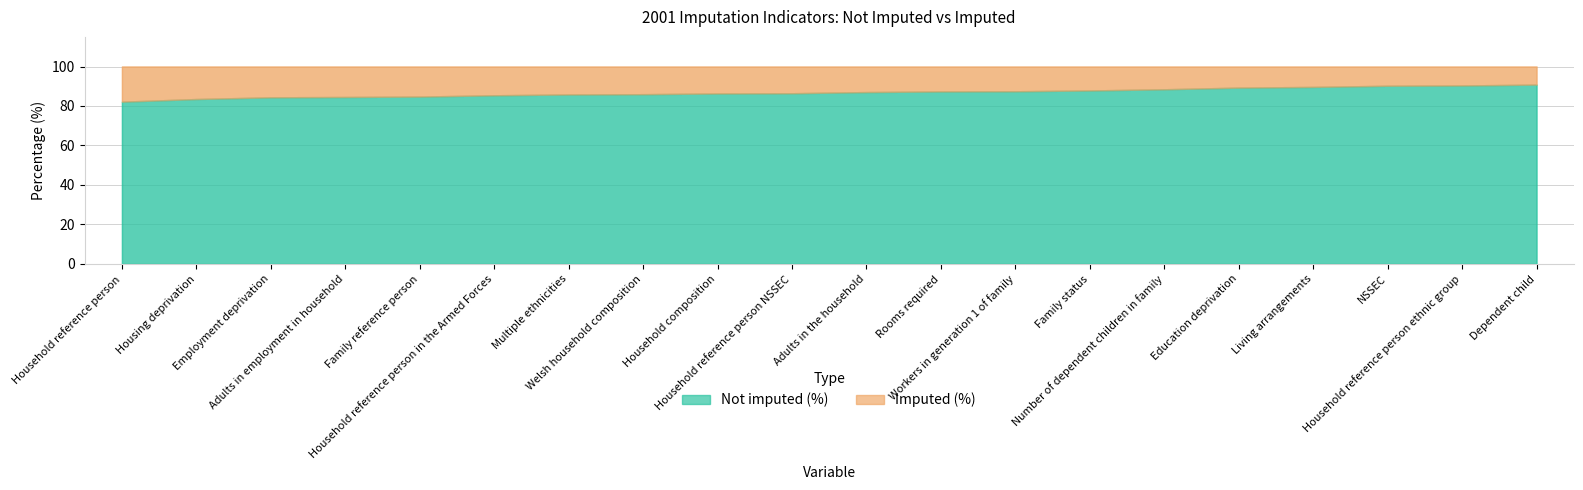

Which category has the highest value across all series?

Dependent child